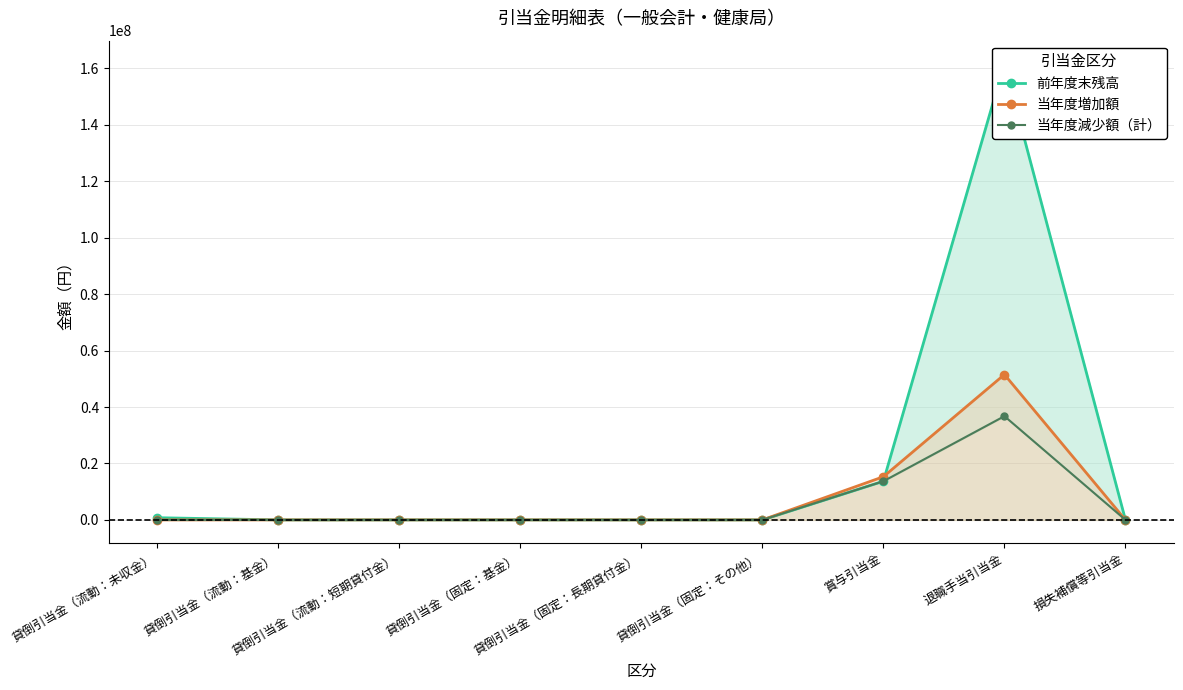

At how many categories does at least one series exceed 20160047?

1